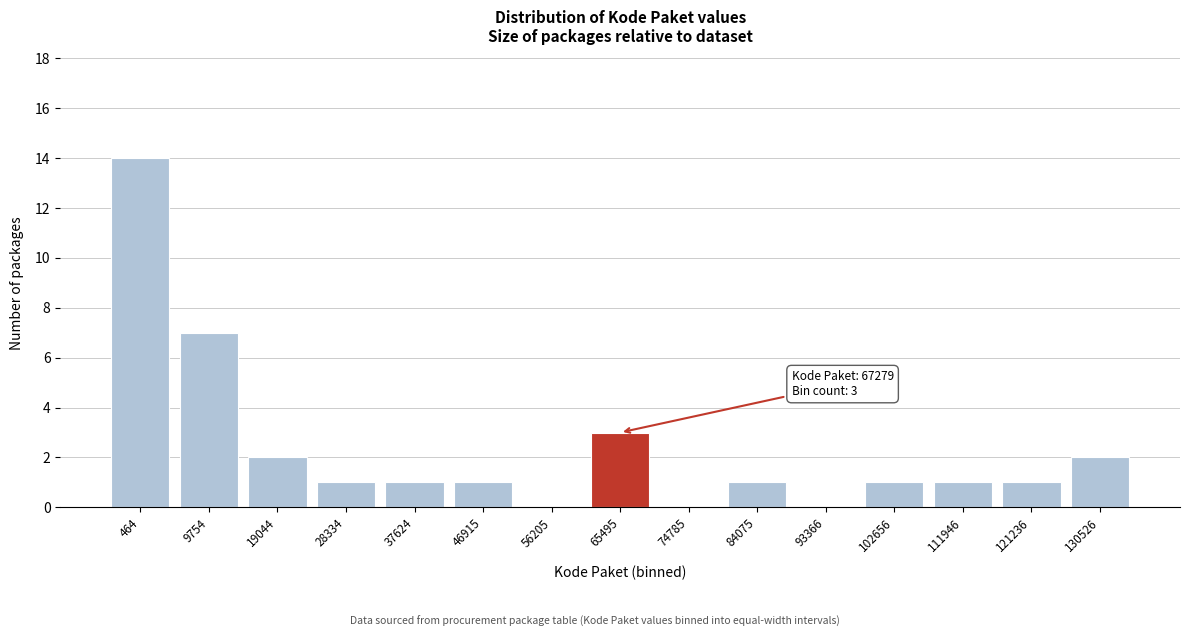

Reading left to right, what are all the values shown in this chart?

464=14	9754=7	19044=2	28334=1	37624=1	46915=1	56205=0	65495=3	74785=0	84075=1	93366=0	102656=1	111946=1	121236=1	130526=2